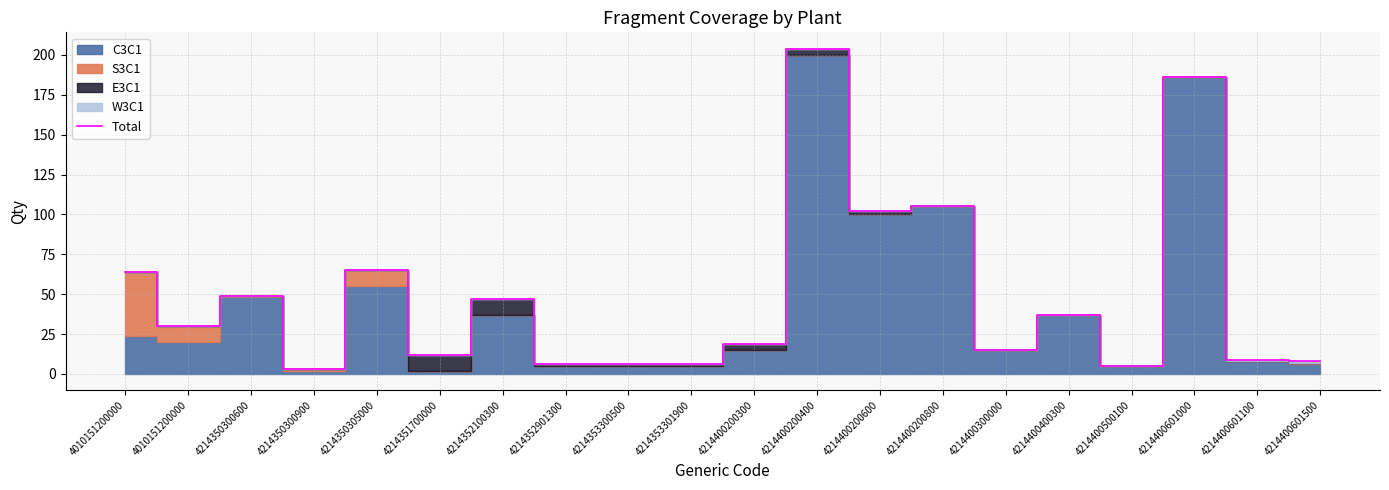

What is the average value?

49